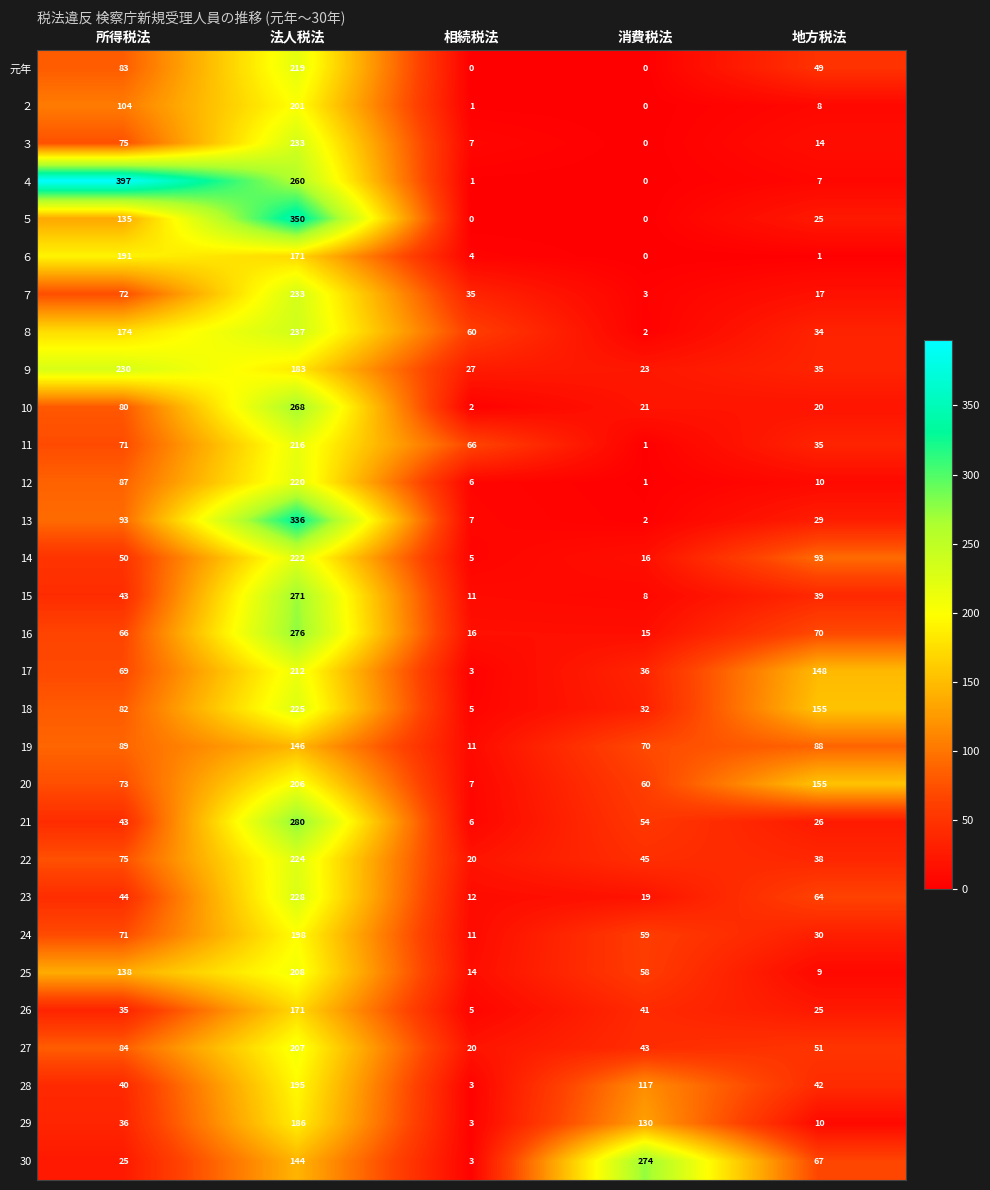

What is the difference between the ６ values at 相続税法 and 消費税法?

4